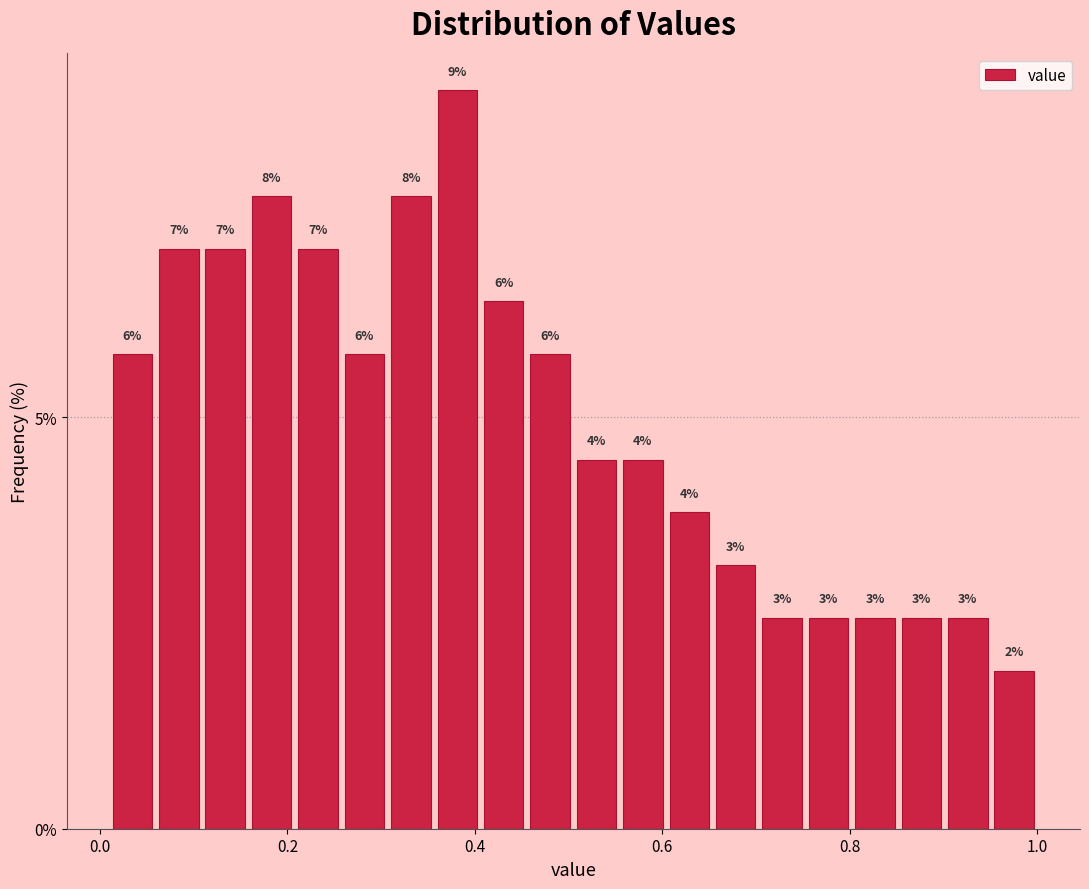

Around what value on the x-axis is the tallest bar? Give the approximate position of its centre, as read against the axis.

0.38